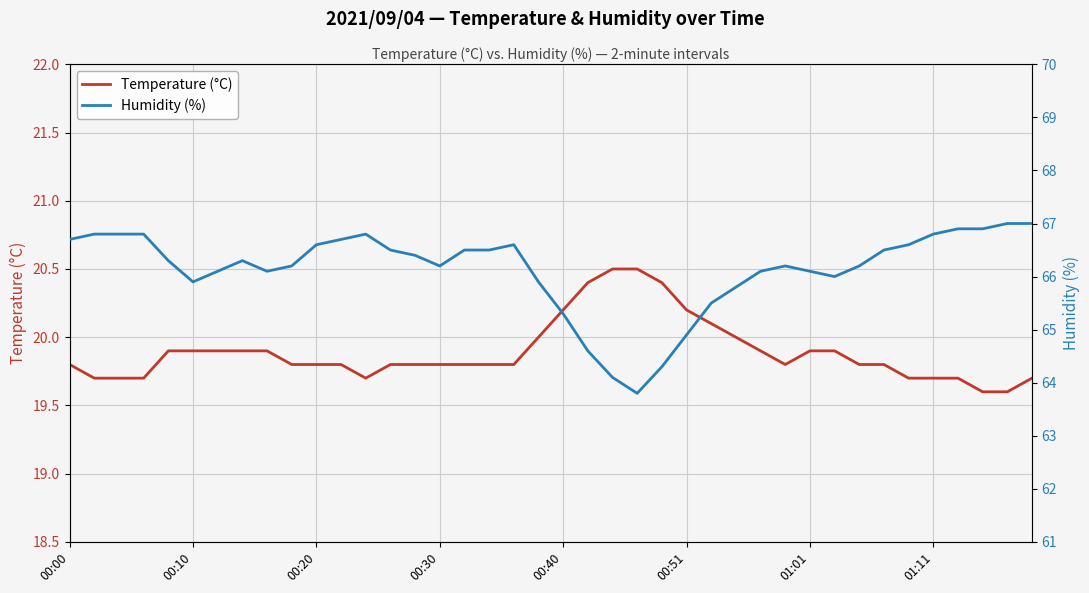

Does the chart display data point markers on the line(s)?

No